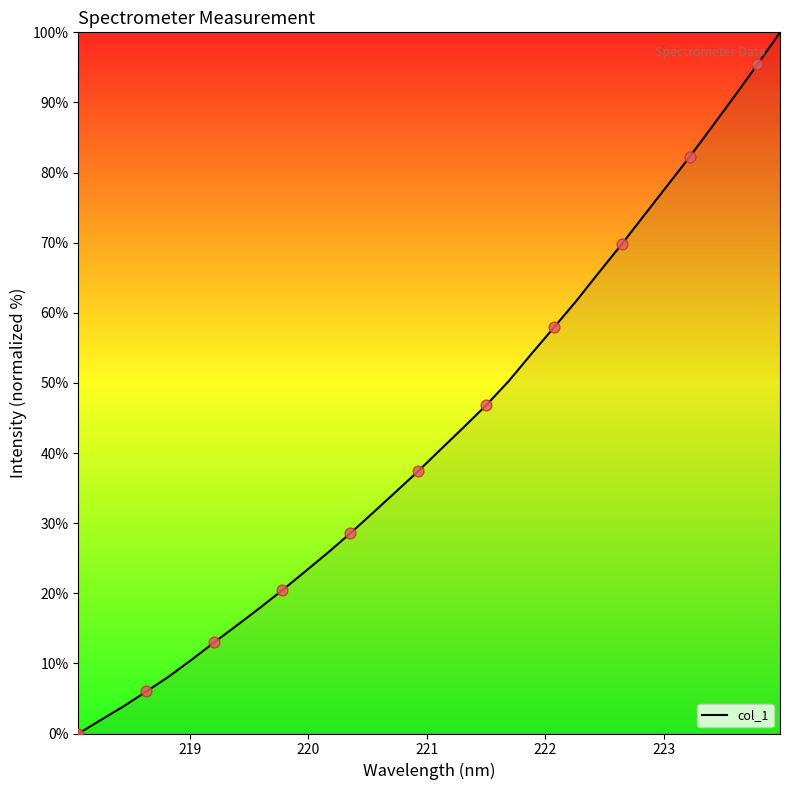

What is the difference between the maximum and minimum values?

100.0